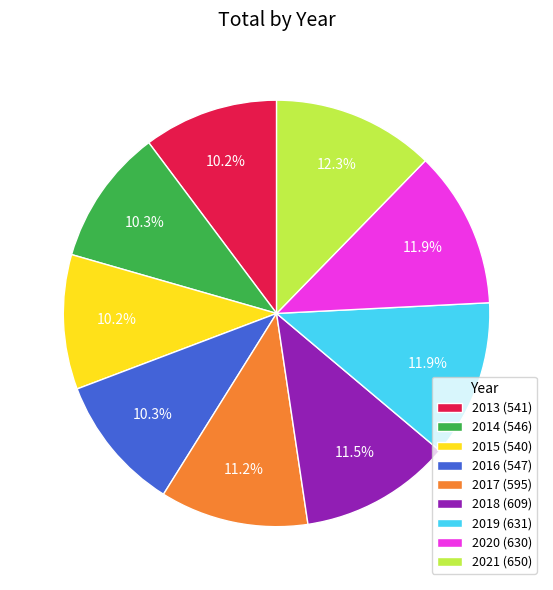

Does 2014 represent more than half of the total?

No